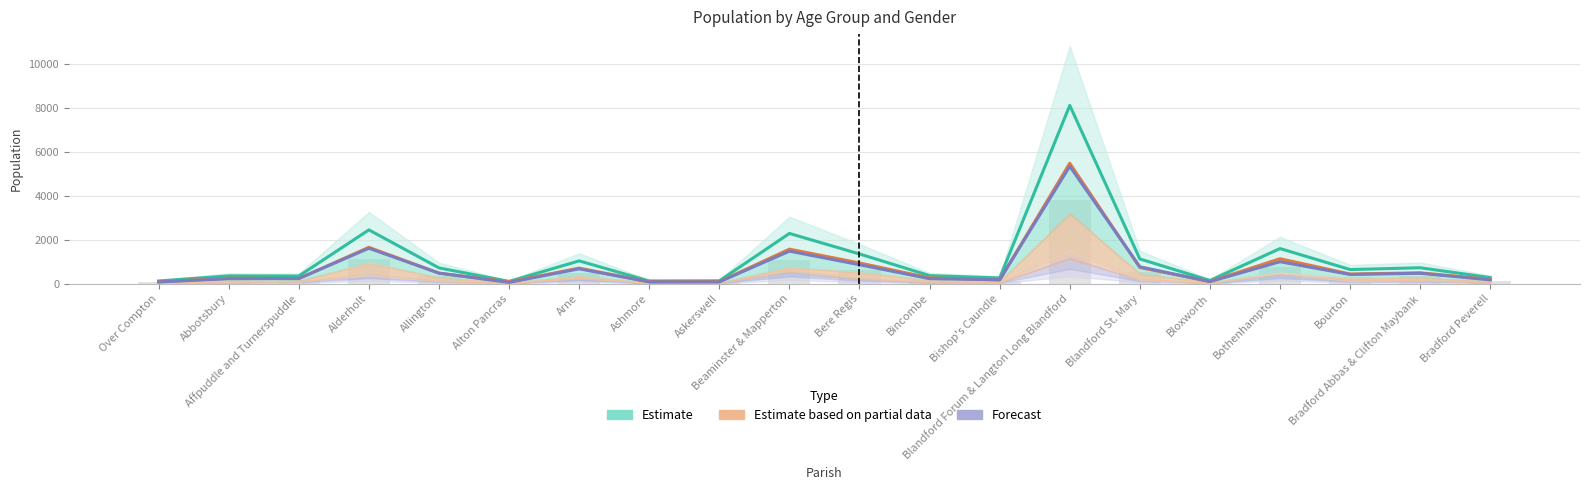

What value does the Estimate series have at Blandford Forum & Langton Long Blandford?

8118.0